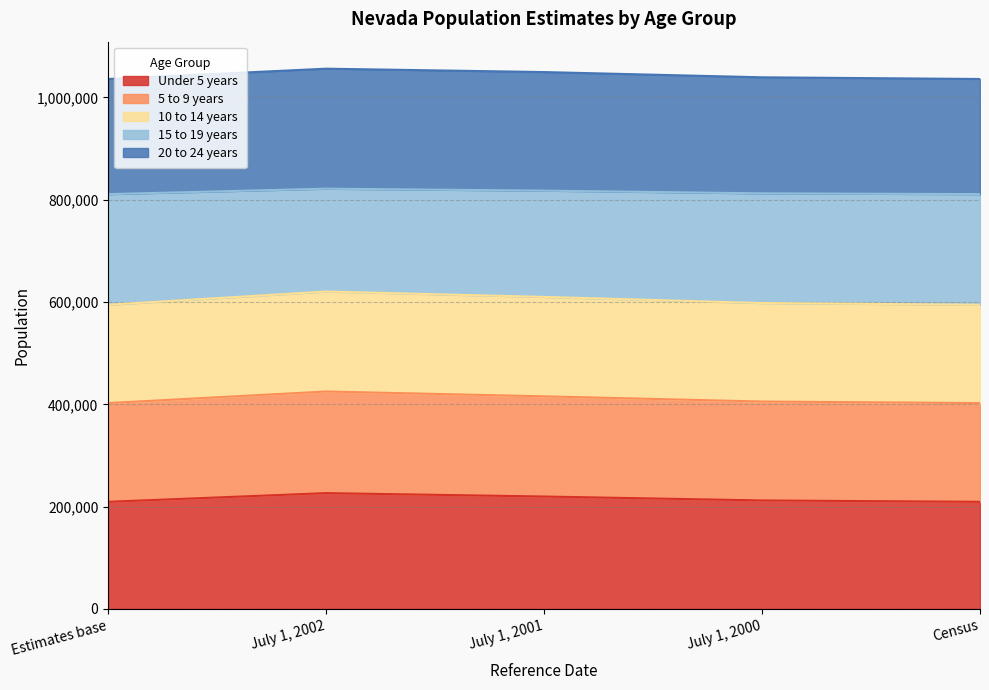

The value of 5 to 9 years at July 1, 2001 is 675358. True or false?

False